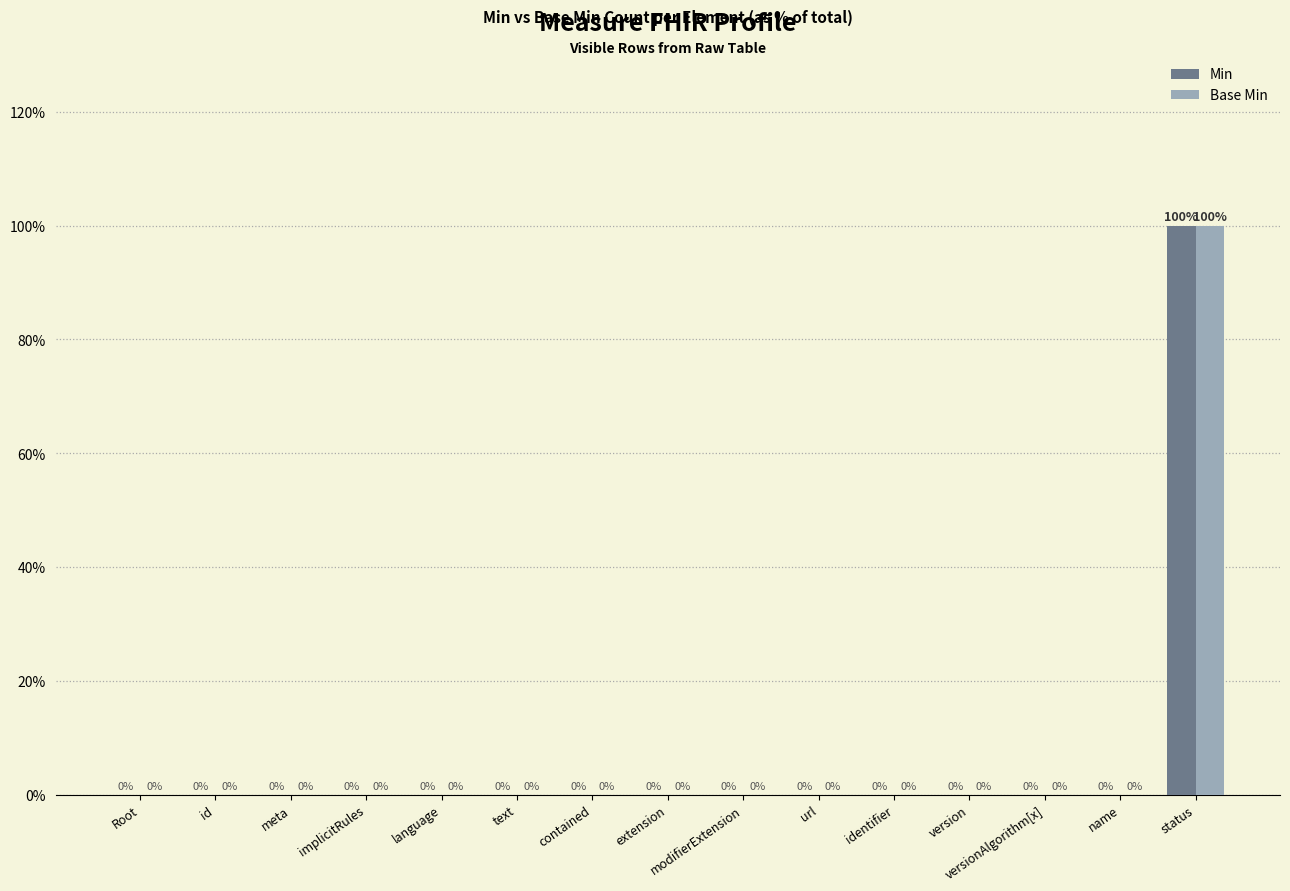

Reading left to right, list all the values displayed in this chart.

Min: Root=0	id=0	meta=0	implicitRules=0	language=0	text=0	contained=0	extension=0	modifierExtension=0	url=0	identifier=0	version=0	versionAlgorithm[x]=0	name=0	status=100
Base Min: Root=0	id=0	meta=0	implicitRules=0	language=0	text=0	contained=0	extension=0	modifierExtension=0	url=0	identifier=0	version=0	versionAlgorithm[x]=0	name=0	status=100